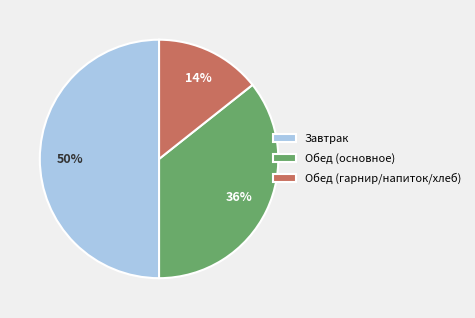

Count the number of slices in the pie.

3